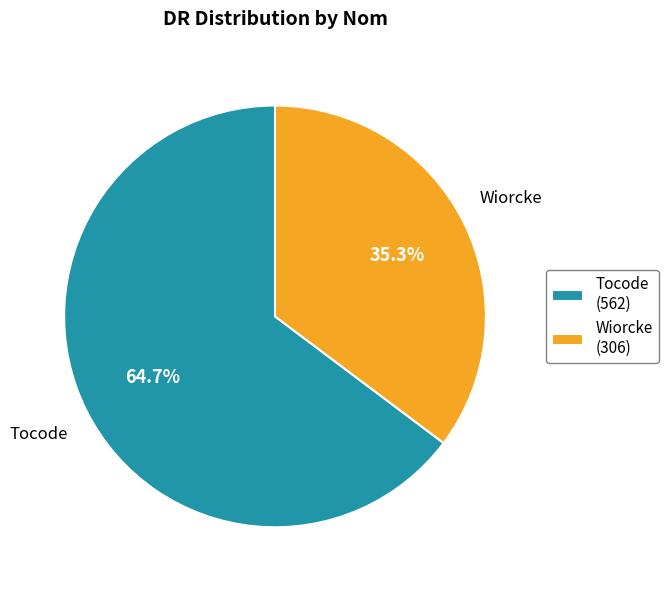

To the nearest percent, what percentage of the pie is Tocode?

65%